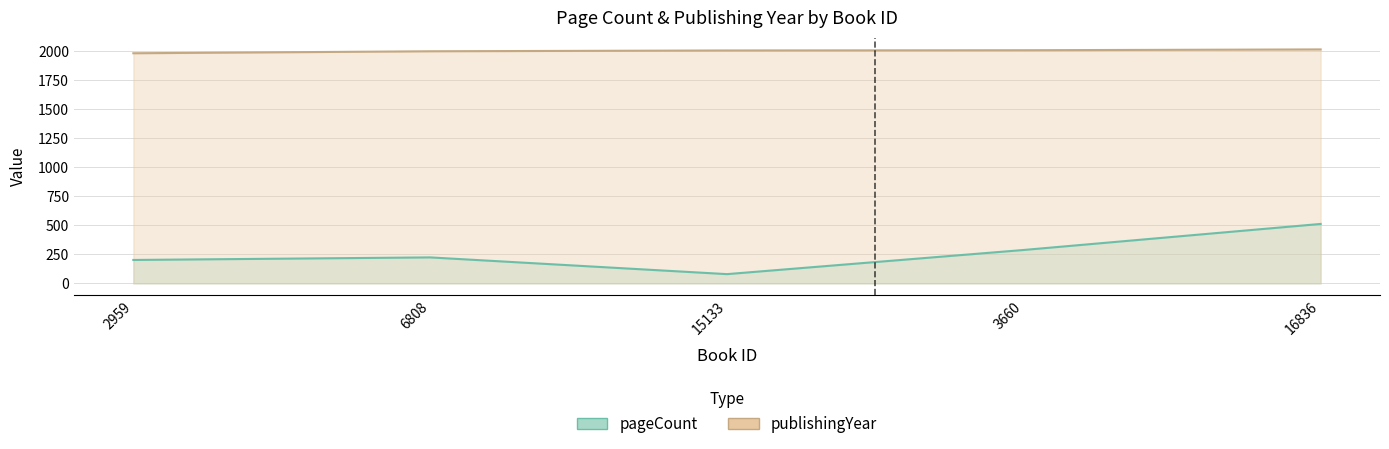

At which category is the sum across all series the highest?

16836